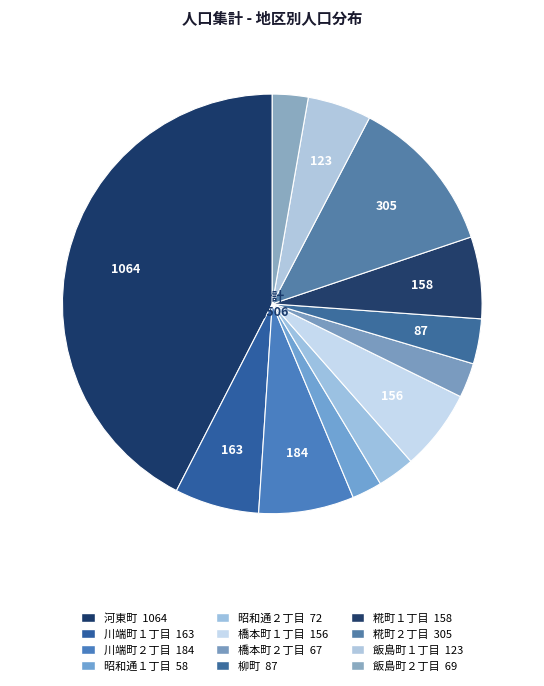

Count the number of slices in the pie.

12